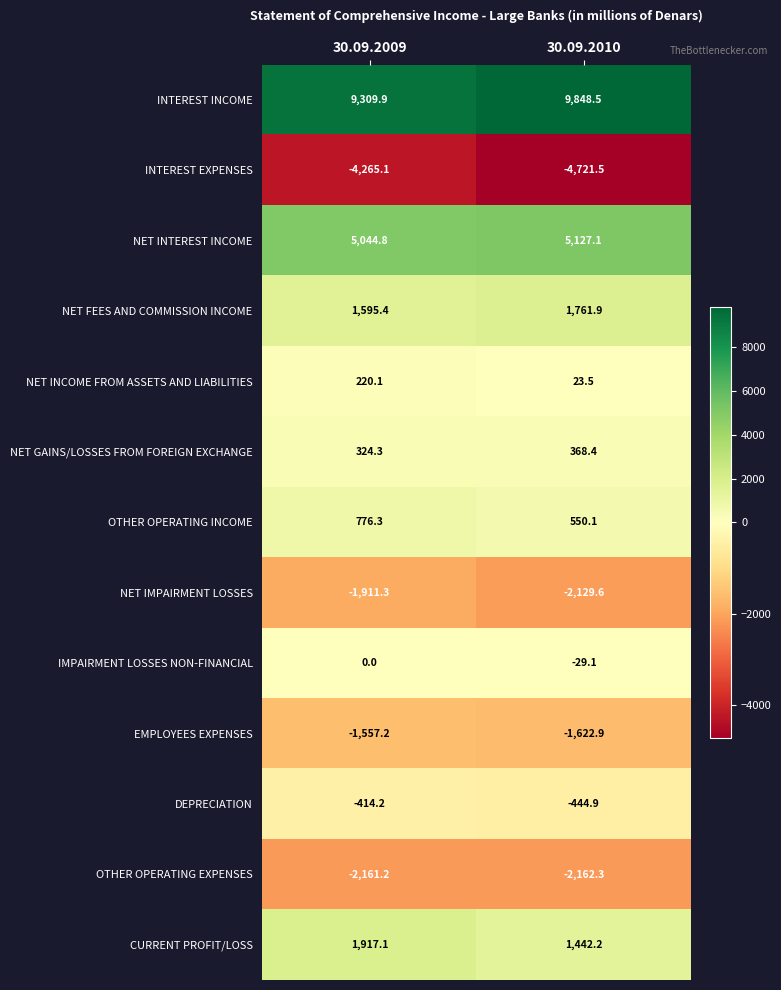

What is the total value across all series at 30.09.2010?

8011.4